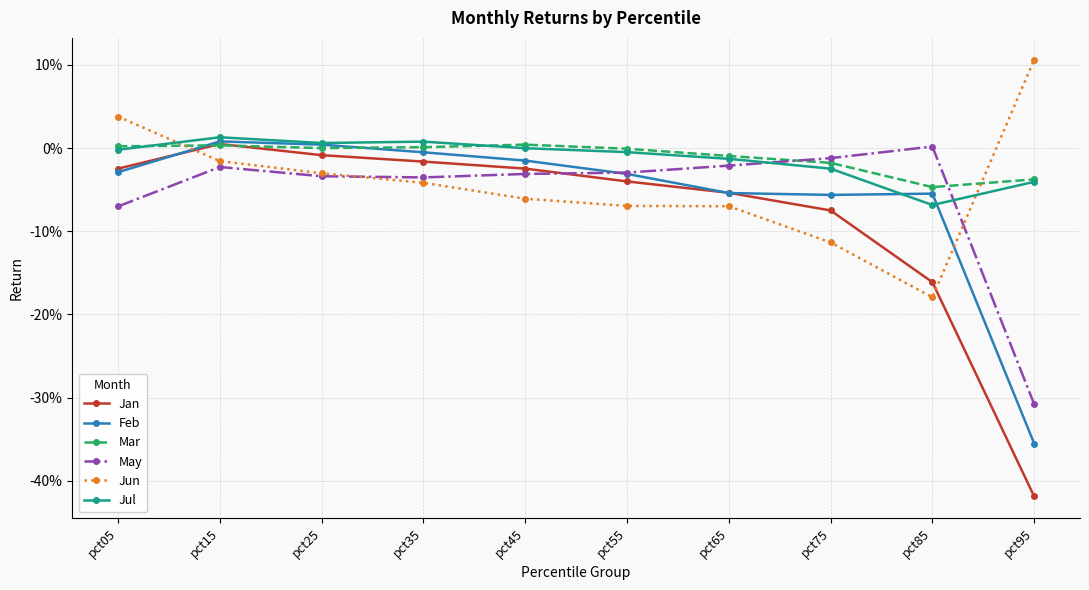

Which category has the lowest value across all series?

pct95